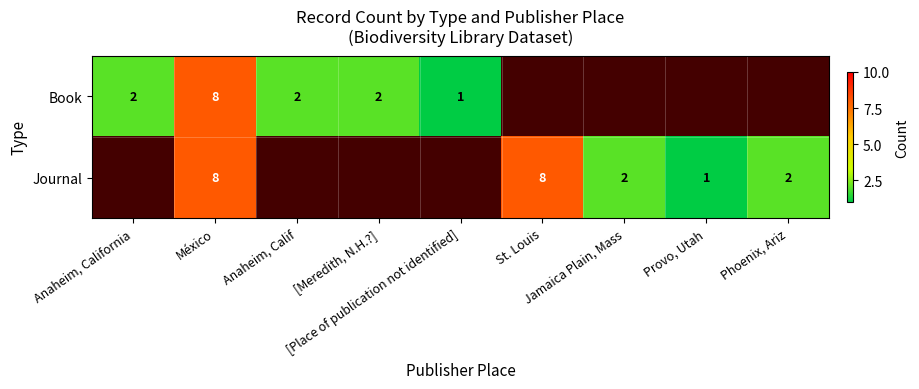

Where is Book nearest to the value 4?

Anaheim, California